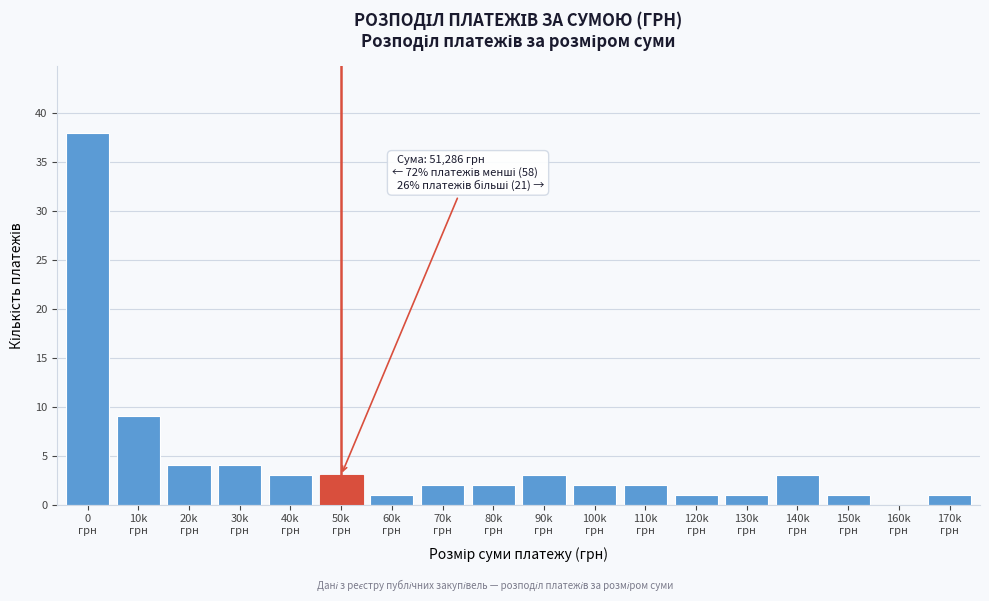

What is the sum of all values?

80